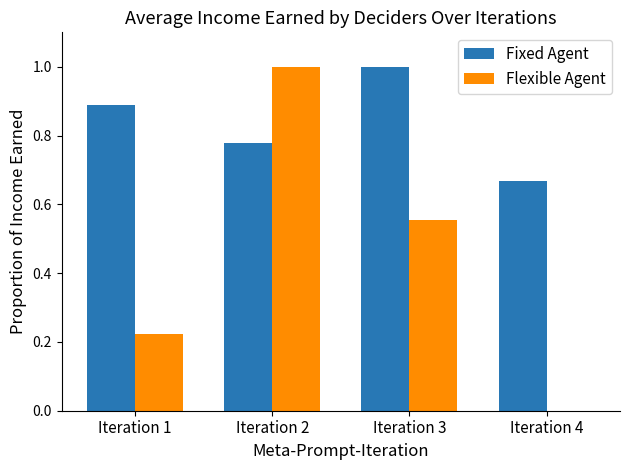

Which category has the highest value in the Flexible Agent series?

Iteration 2